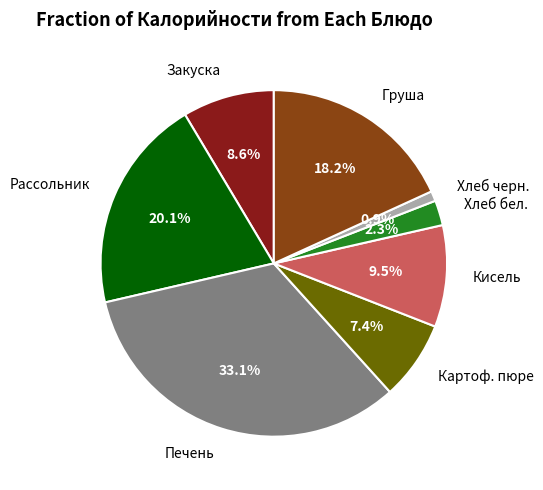

Is there a majority slice in this chart?

No